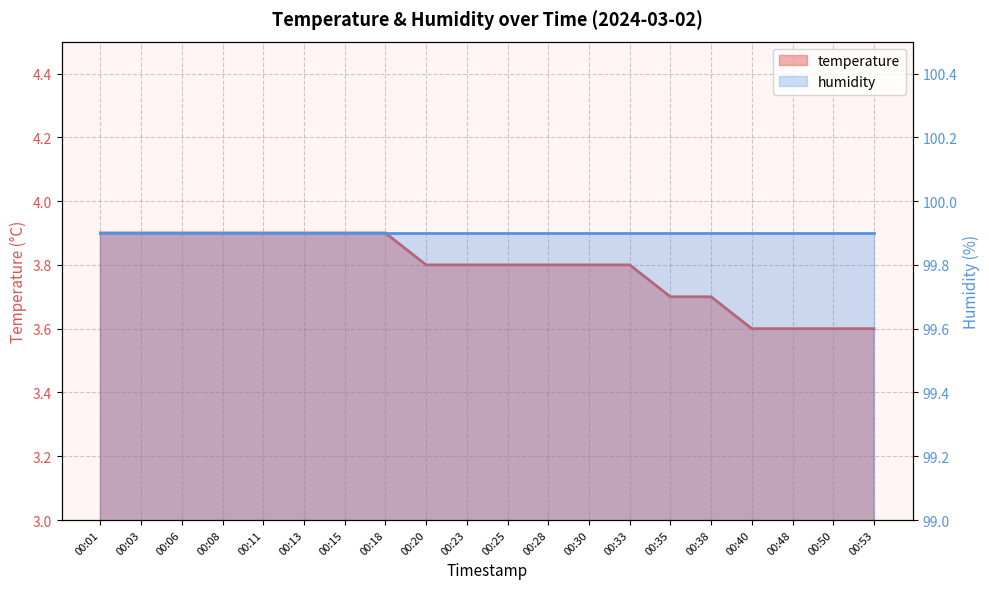

Approximately how many times larger is the value at 00:35 compared to 00:40?

1.0